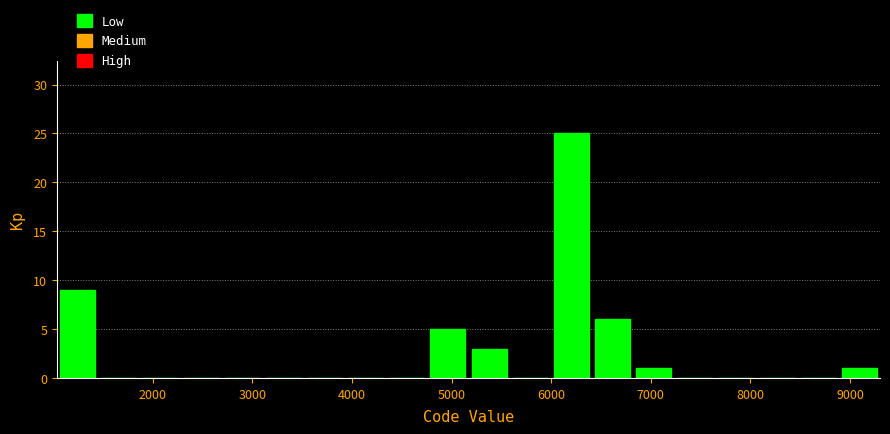

How tall is the bar that spans 8900 to 9300 on the x-axis? Neither the bar edges nor the heights are printed on the chart, so give them approximately, as read against the axes.

1